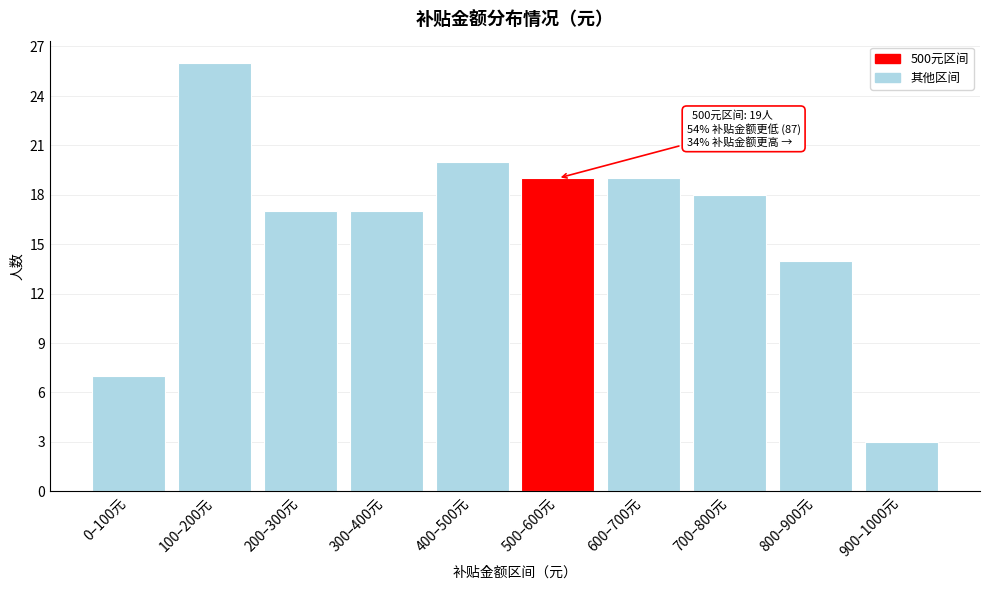

Reading left to right, transcribe all the data shown in this chart.

7	26	17	17	20	19	19	18	14	3